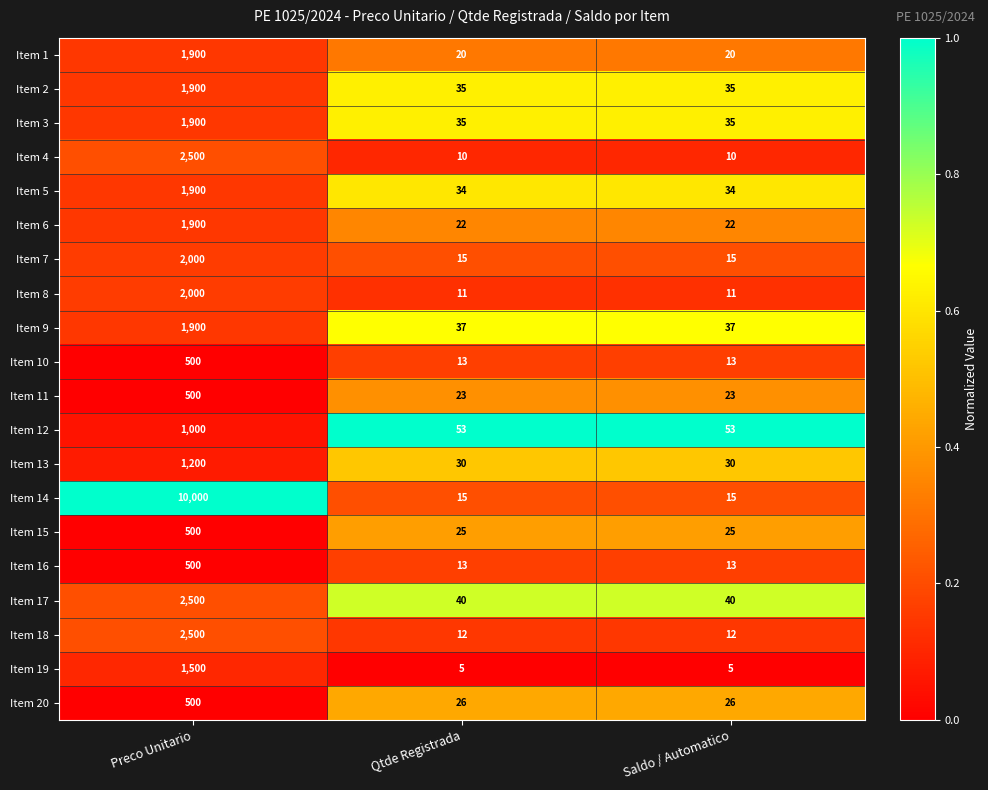

Count the number of data series in this chart.

20